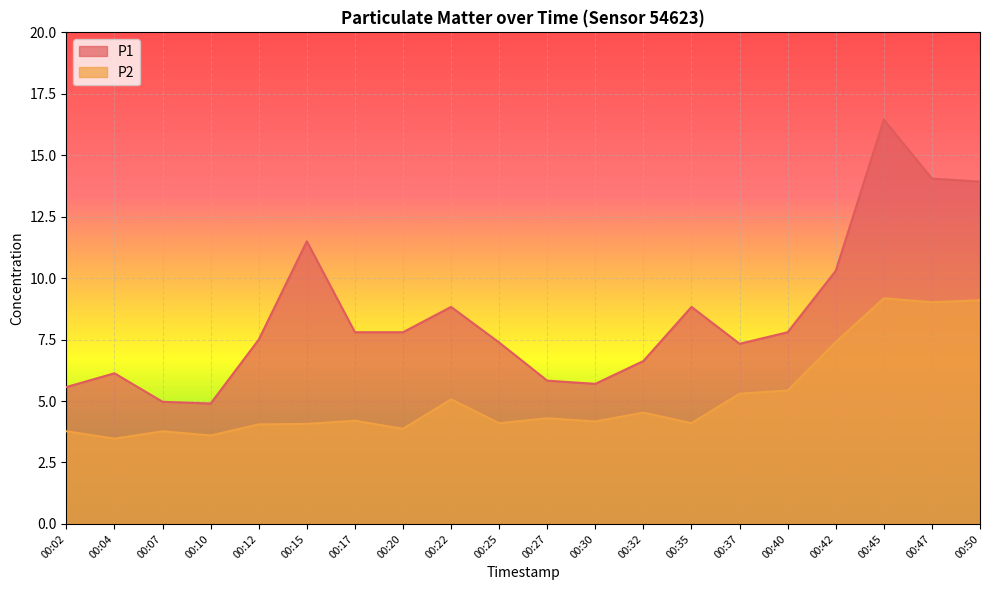

Which series changed the most between 00:17 and 00:25?

P1